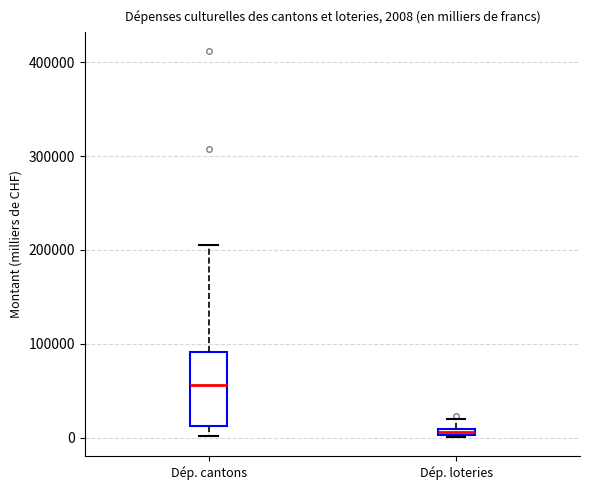

Which box's median line is the highest?

Dép. cantons